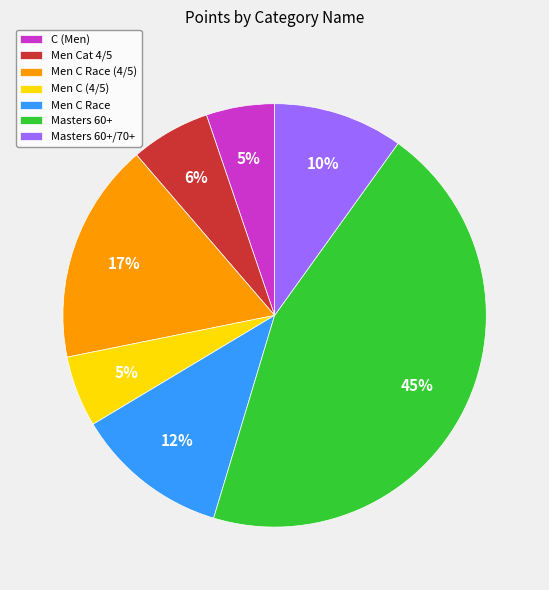

How many slices are in this pie chart?

7